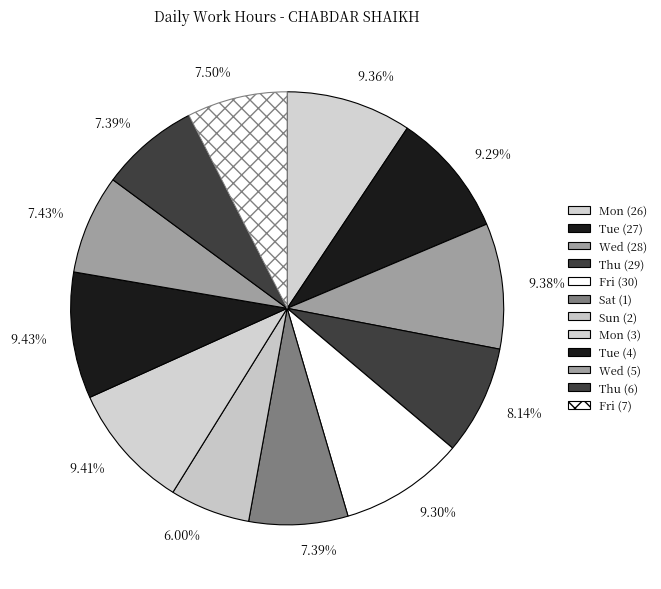

Rank the categories by value from lowest to highest.

Sun (2), Sat (1), Thu (6), Wed (5), Fri (7), Thu (29), Tue (27), Fri (30), Mon (26), Wed (28), Mon (3), Tue (4)